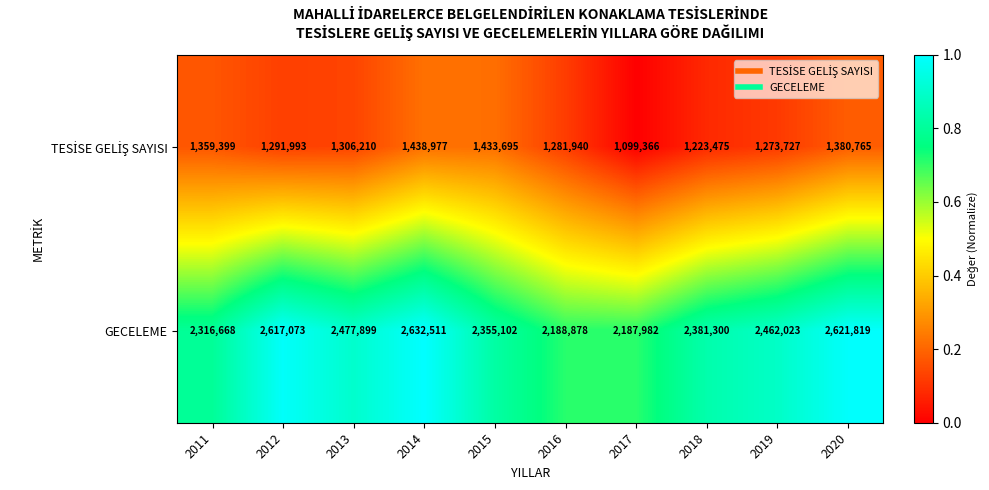

What is the spread (max minus min) of values at 2012?

1325080